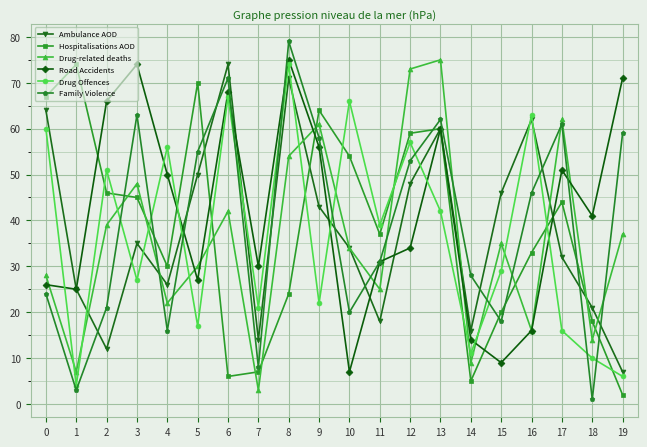

Reading left to right, transcribe all the data shown in this chart.

Ambulance AOD: 0=64	1=25	2=12	3=35	4=26	5=50	6=74	7=14	8=71	9=43	10=34	11=18	12=48	13=60	14=16	15=46	16=62	17=32	18=21	19=7
Hospitalisations AOD: 0=67	1=74	2=46	3=45	4=30	5=70	6=6	7=7	8=24	9=64	10=54	11=37	12=59	13=60	14=5	15=20	16=33	17=44	18=18	19=2
Drug-related deaths: 0=28	1=7	2=39	3=48	4=22	5=30	6=42	7=3	8=54	9=61	10=34	11=25	12=73	13=75	14=9	15=35	16=16	17=62	18=14	19=37
Road Accidents: 0=26	1=25	2=66	3=74	4=50	5=27	6=68	7=30	8=75	9=56	10=7	11=31	12=34	13=60	14=14	15=9	16=16	17=51	18=41	19=71
Drug Offences: 0=60	1=4	2=51	3=27	4=56	5=17	6=67	7=21	8=74	9=22	10=66	11=39	12=57	13=42	14=11	15=29	16=63	17=16	18=10	19=6
Family Violence: 0=24	1=3	2=21	3=63	4=16	5=55	6=71	7=8	8=79	9=58	10=20	11=31	12=53	13=62	14=28	15=18	16=46	17=61	18=1	19=59